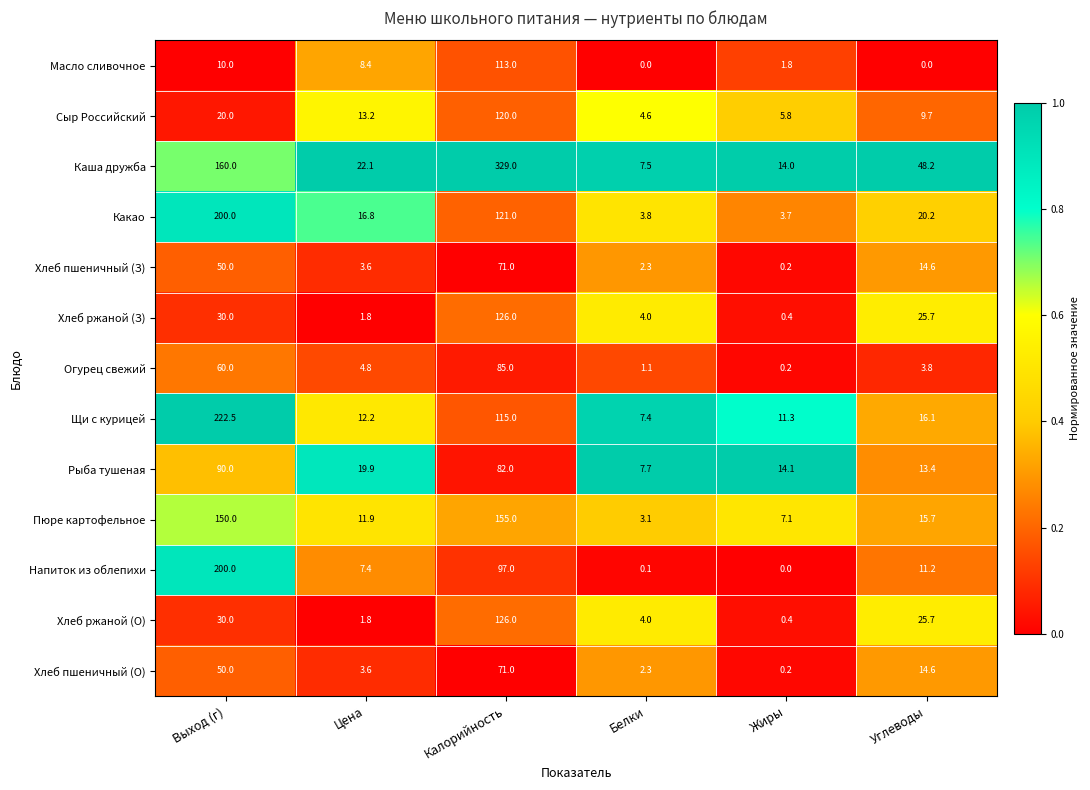

The Пюре картофельное series shows 150.0 at Выход (г). True or false?

True